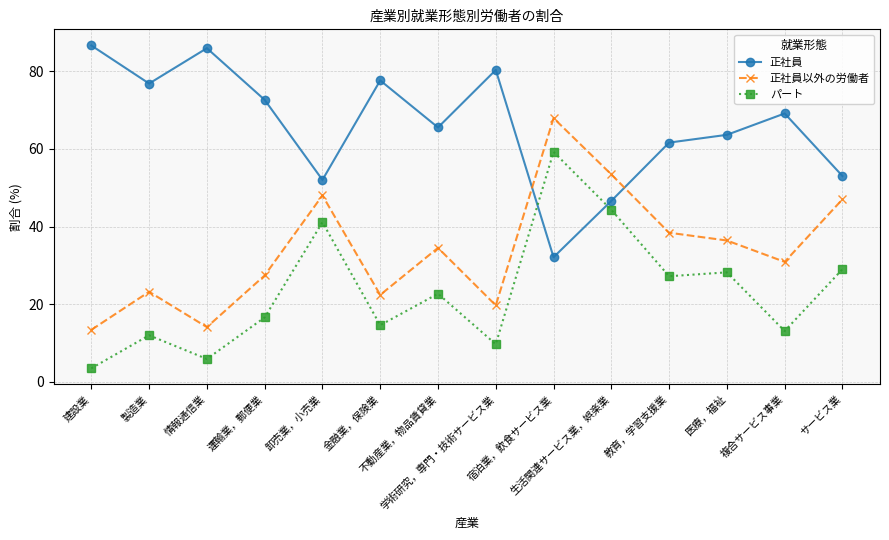

What is the highest value of the パート series?

59.2